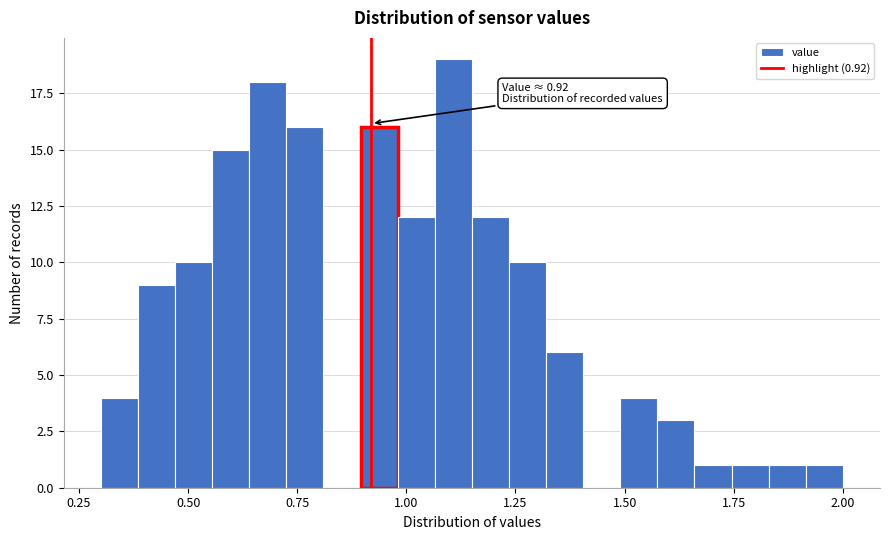

Around what value on the x-axis is the tallest bar? Give the approximate position of its centre, as read against the axis.

1.10